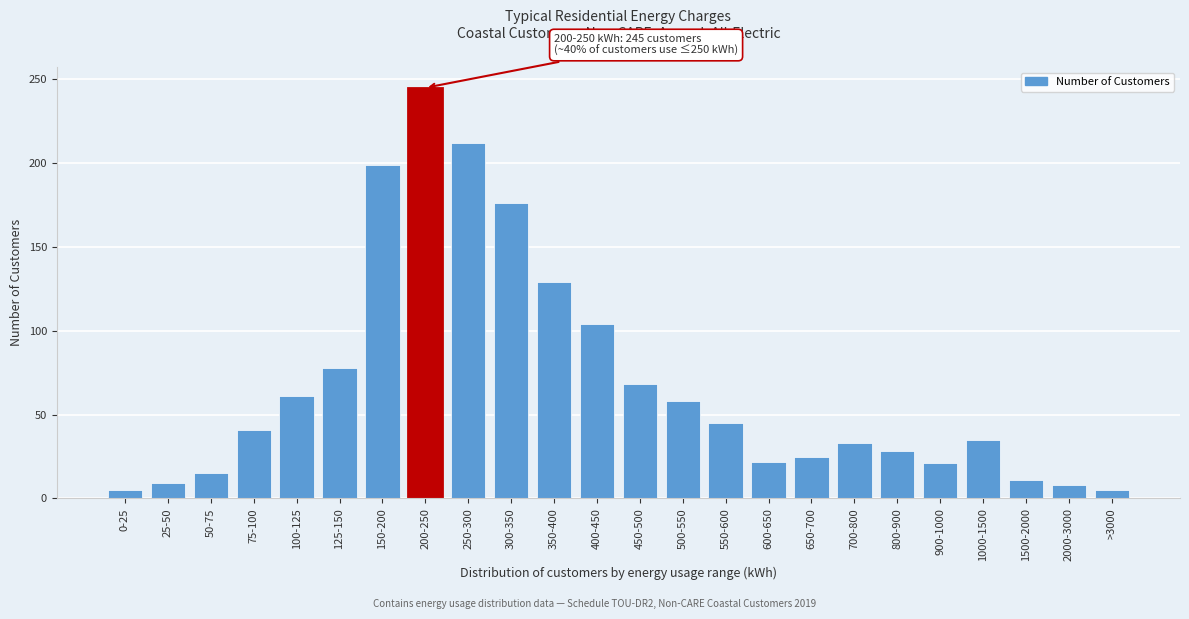

Is it true that the value at 100-125 is 61?

True